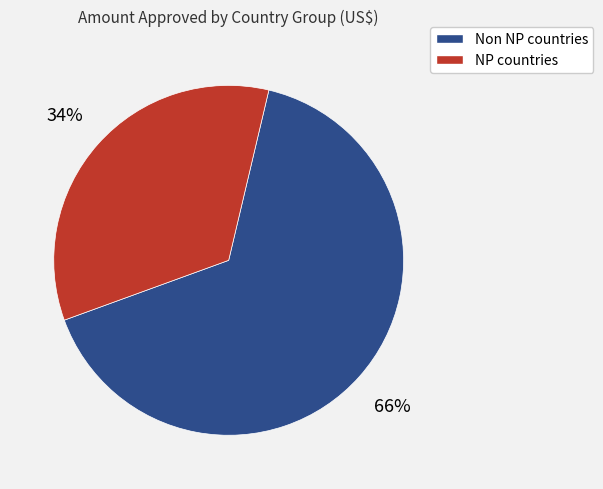

To the nearest percent, what portion does NP countries represent?

34%